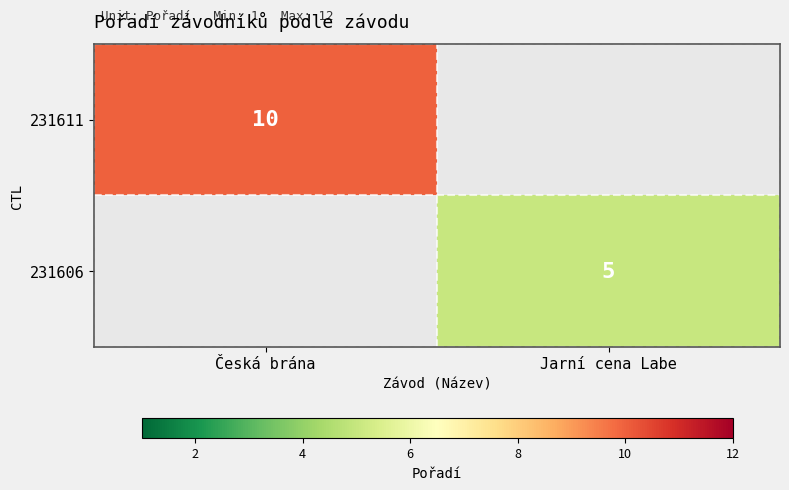

Is it true that 231611 equals 13.9 at Česká brána?

False